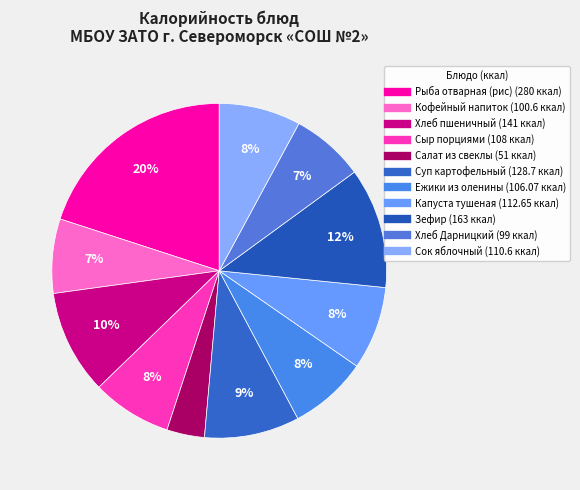

How many slices are in this pie chart?

11